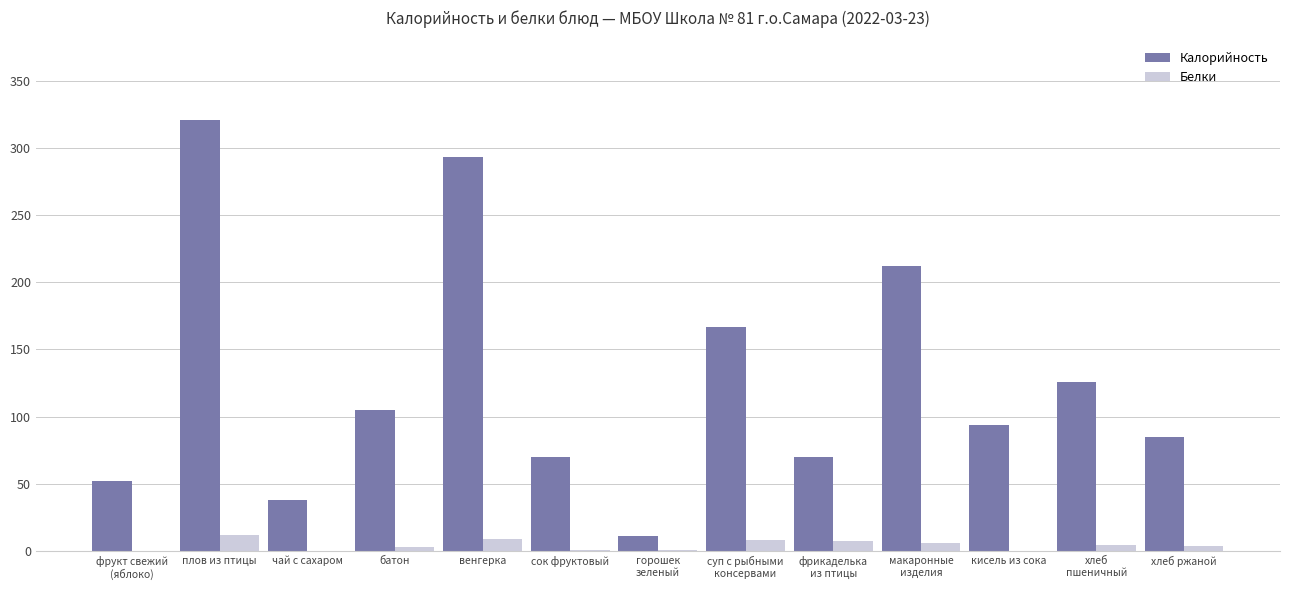

Is the value of Калорийность at суп с рыбными
консервами greater than the value of Белки at макаронные
изделия?

Yes